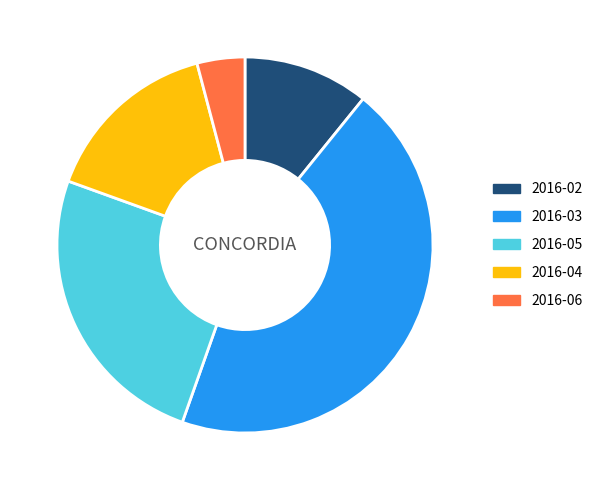

Which slice is the smallest?

2016-06